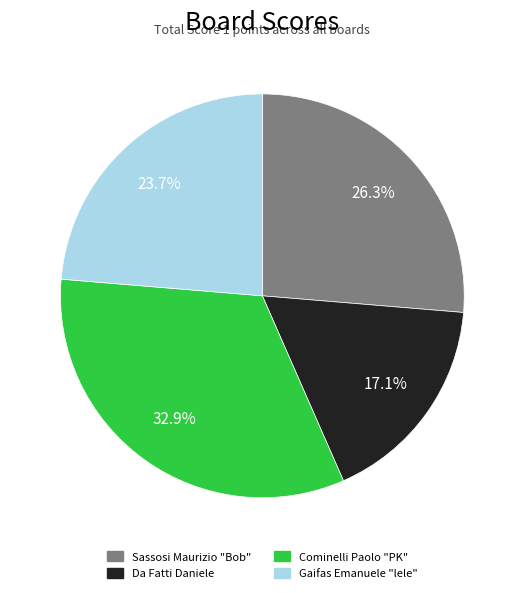

Is there a majority slice in this chart?

No